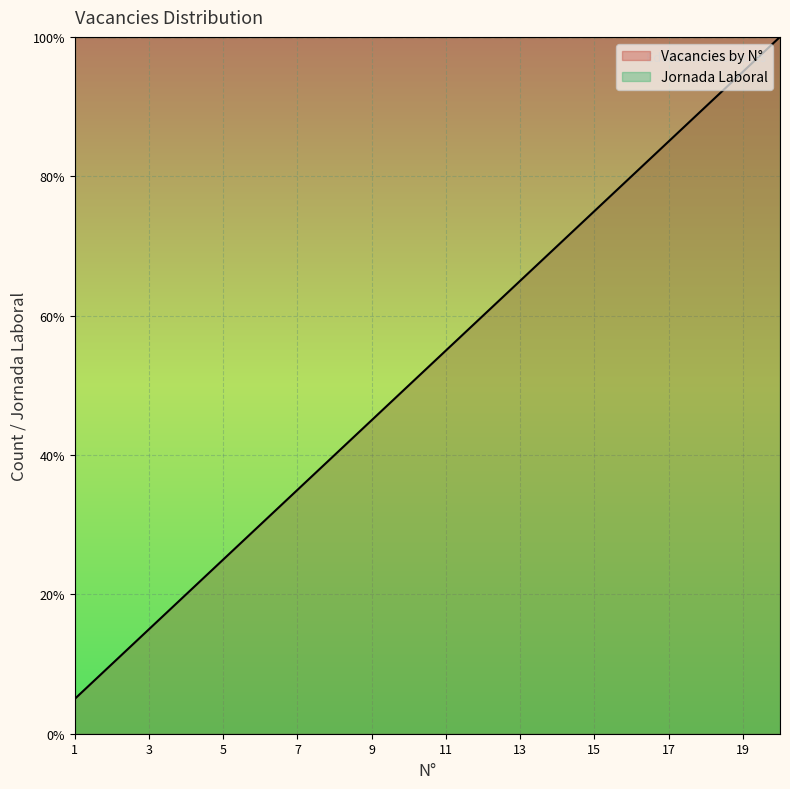

Does the chart display data point markers on the line(s)?

No